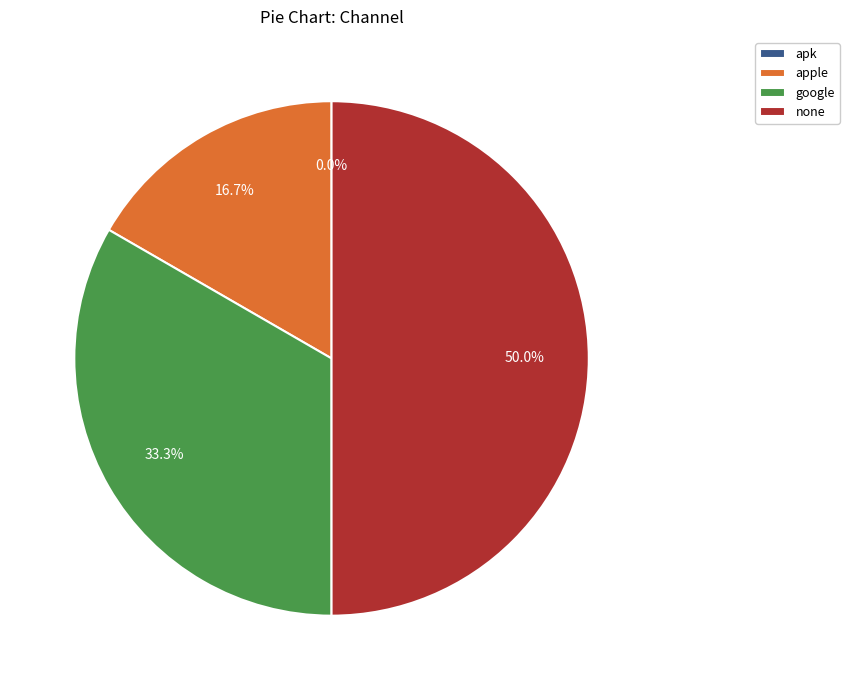

Count the number of slices in the pie.

4